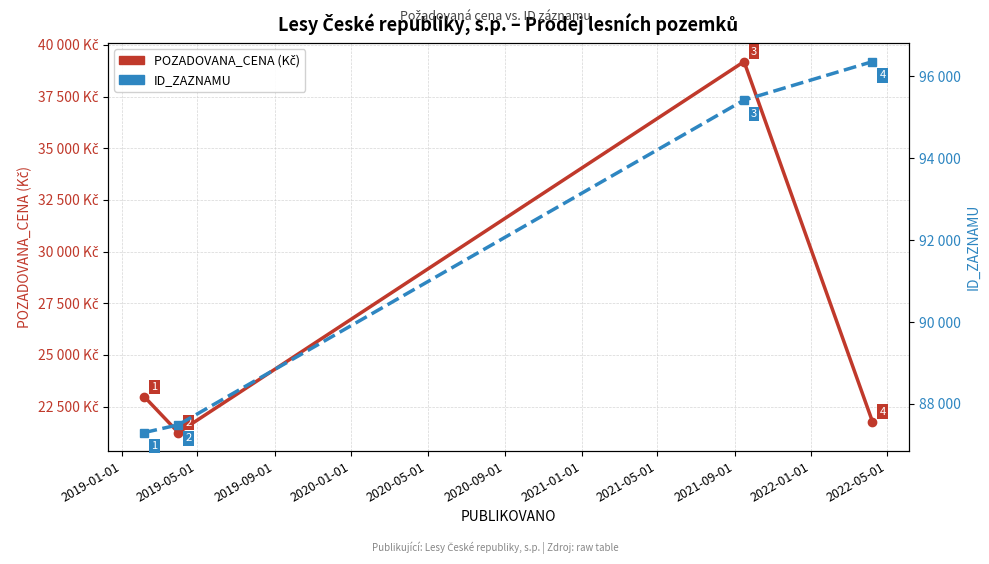

True or false: ID_ZAZNAMU and POZADOVANA_CENA cross at least once.

False